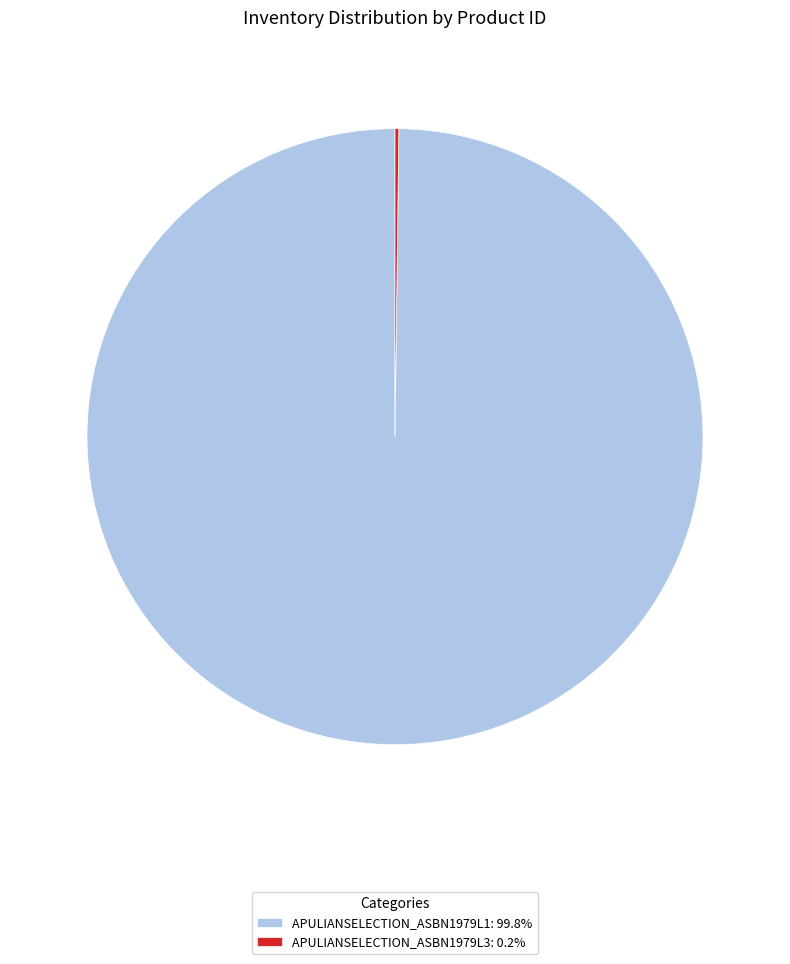

Is APULIANSELECTION_ASBN1979L1: 99.8% the majority of the pie?

Yes